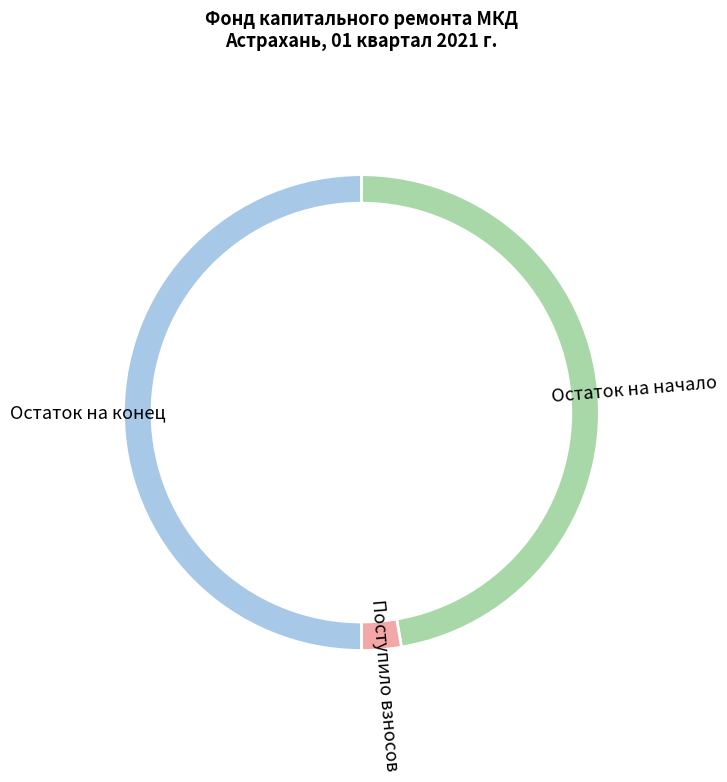

To the nearest percent, what percentage of the pie is Остаток на конец периода?

50%